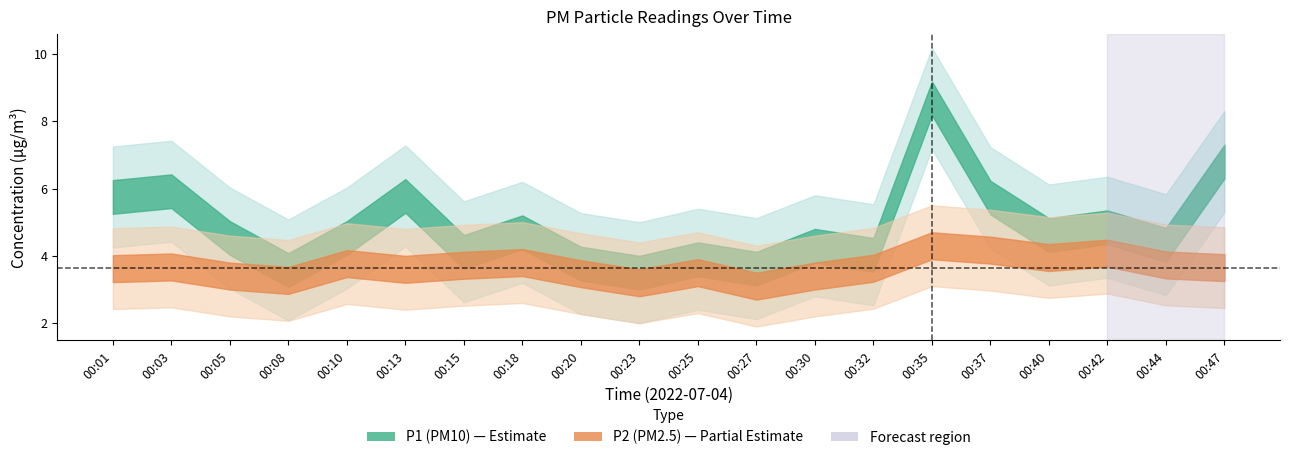

What is the average value of the P1 series?

4.9